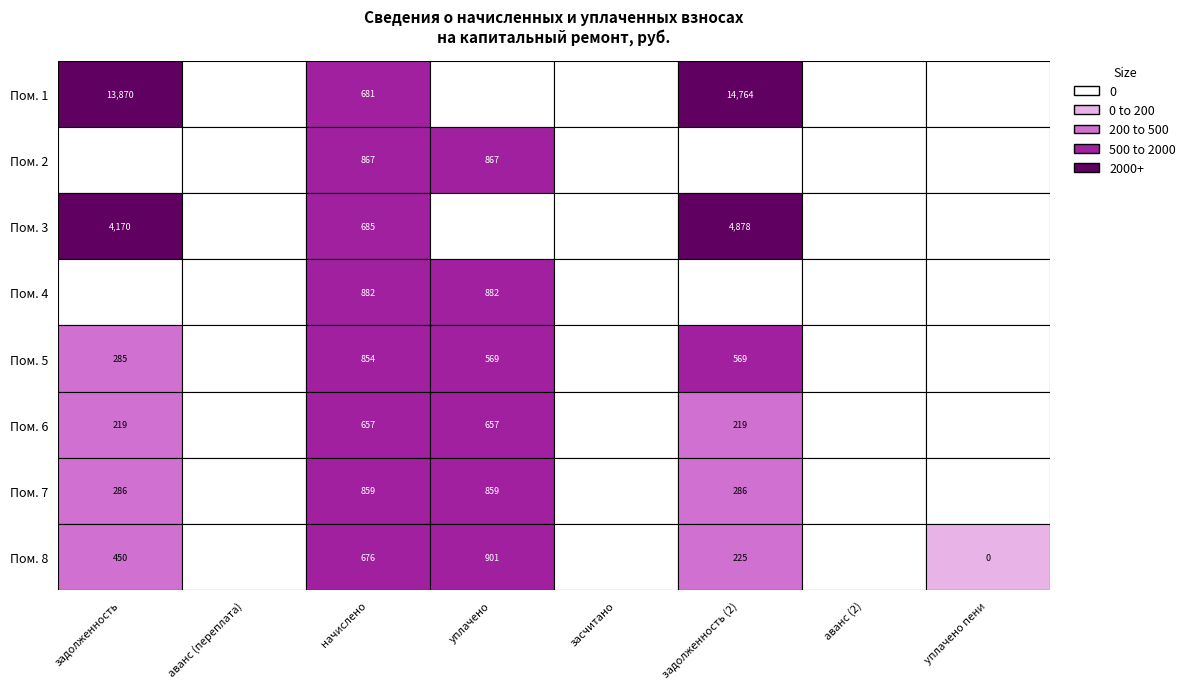

What is the difference between the maximum and second lowest values in the 1 series?

14764.1